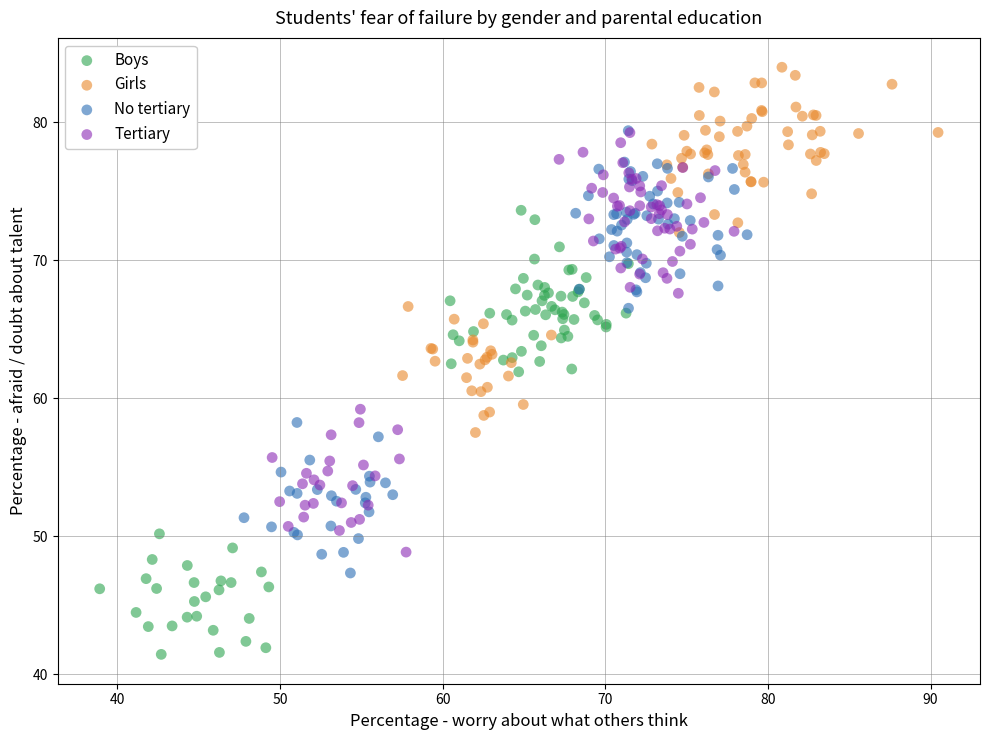

Which series reaches the minimum Y coordinate?

Boys